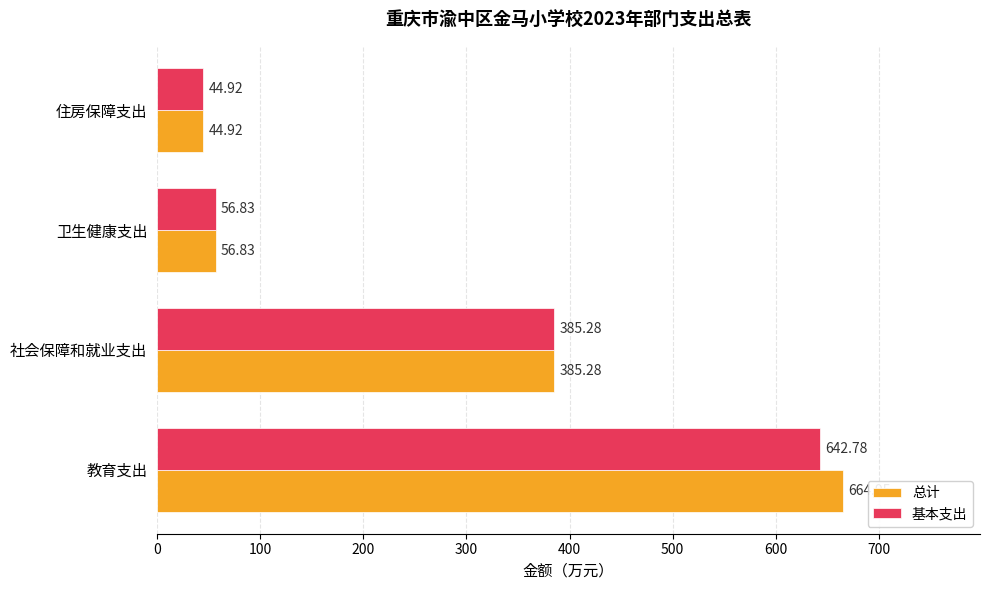

At how many categories does at least one series exceed 408?

1